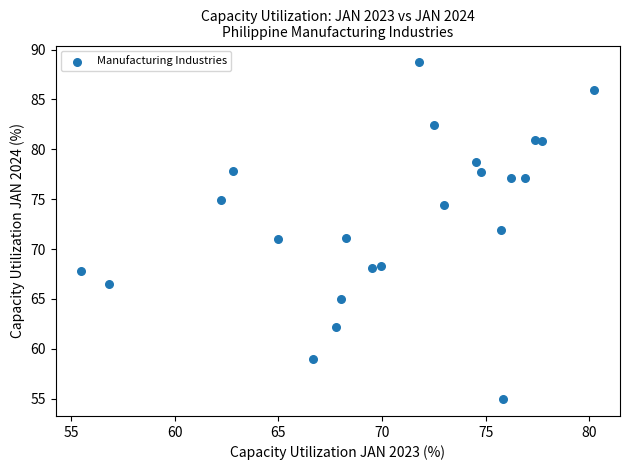

What is the range of X values (max minus min)?

24.8